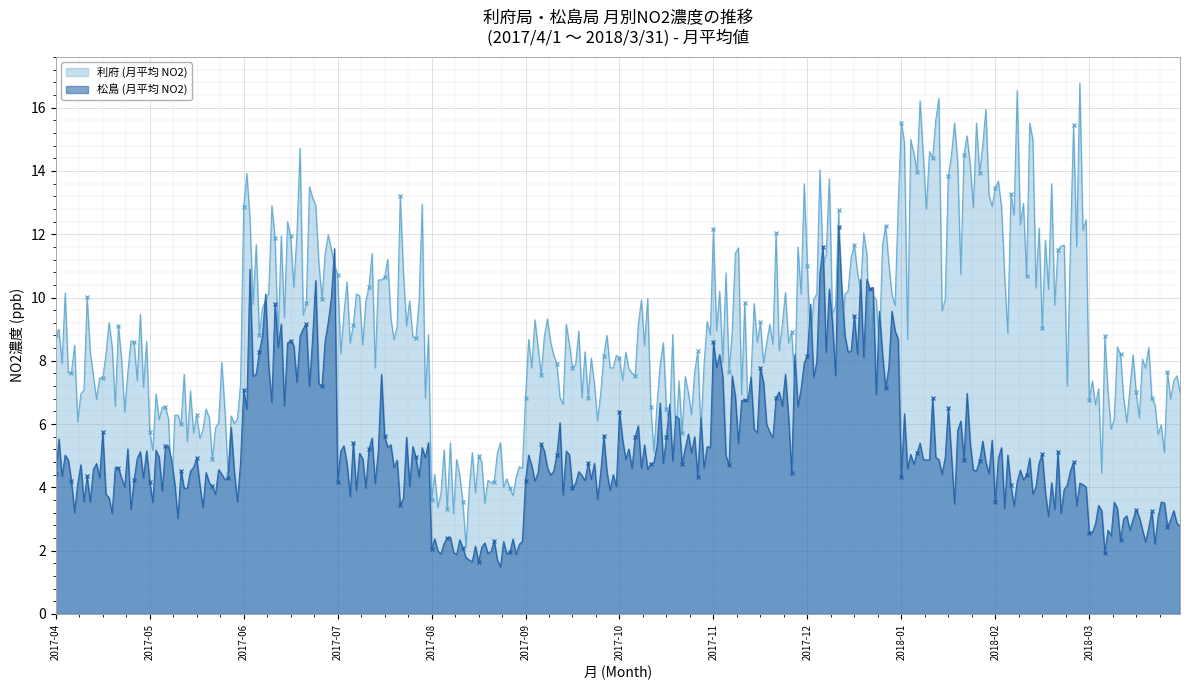

What is the label of the 2nd point from the right?

2018-02